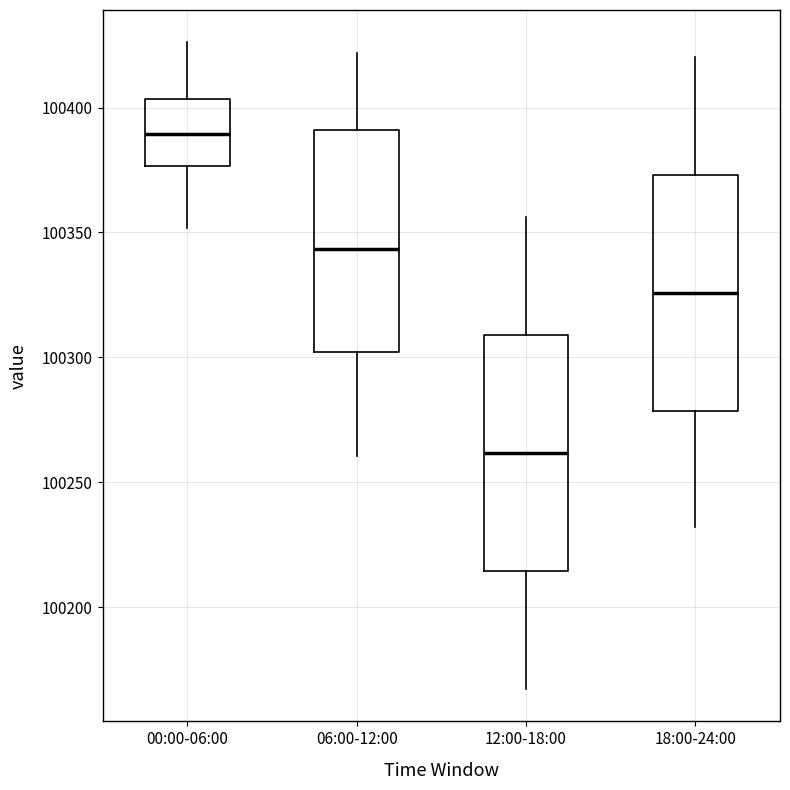

Reading left to right, read every box against the y-axis: the position of its median line, the range the box covers, and the ends of its whiskers. The values are not printed on the chart, so give them approximately, as read against the axis.

00:00-06:00: median 100390, box 100375 to 100405, whiskers 100350 to 100425
06:00-12:00: median 100345, box 100300 to 100390, whiskers 100260 to 100420
12:00-18:00: median 100260, box 100215 to 100310, whiskers 100165 to 100355
18:00-24:00: median 100325, box 100280 to 100375, whiskers 100230 to 100420